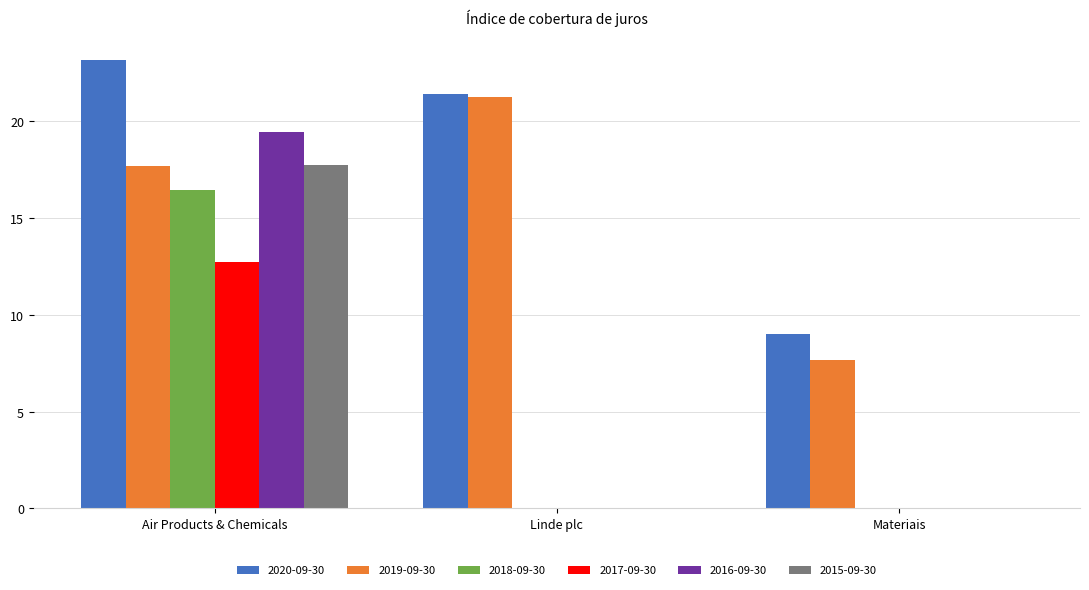

What are all the series names shown in the legend?

2020-09-30, 2019-09-30, 2018-09-30, 2017-09-30, 2016-09-30, 2015-09-30